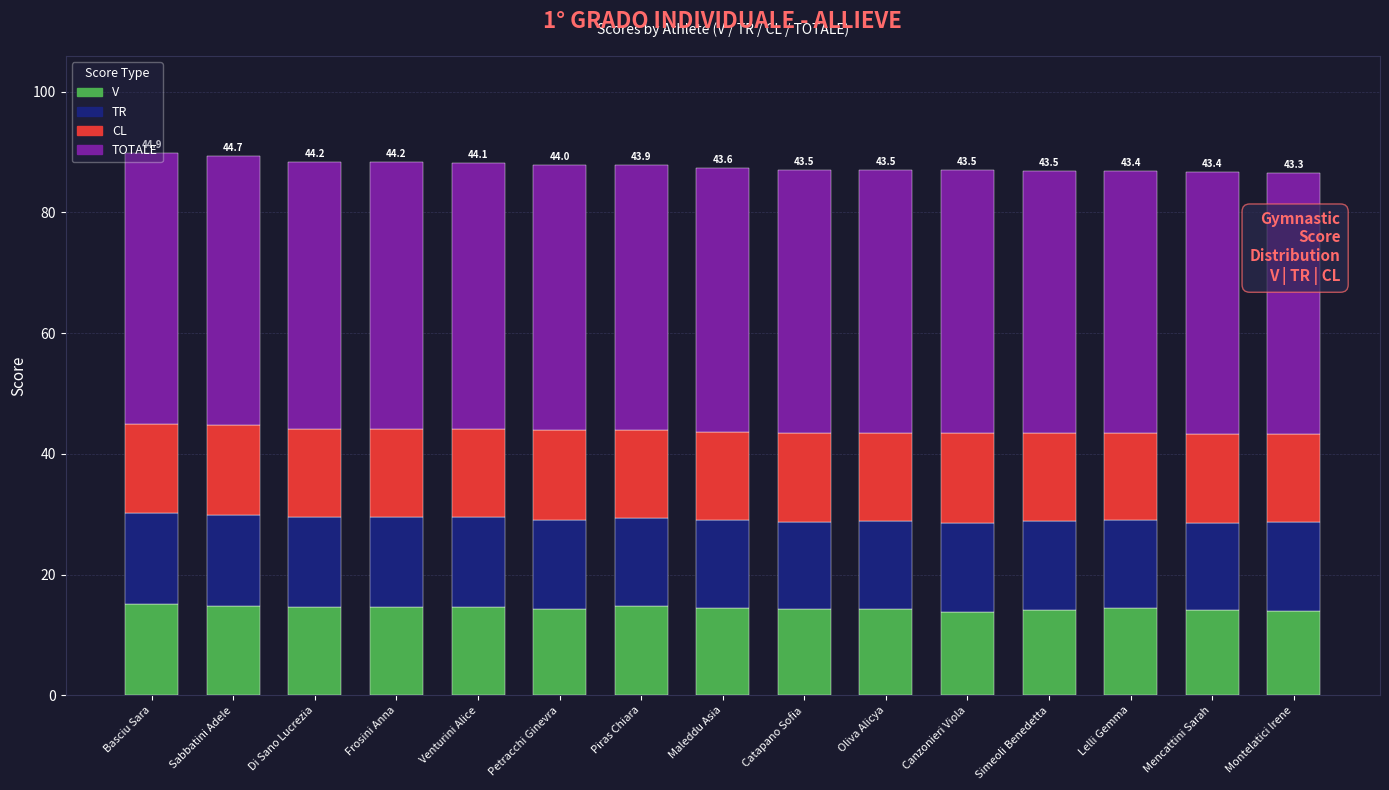

True or false: V has a value of 9.9 at Di Sano Lucrezia.

False